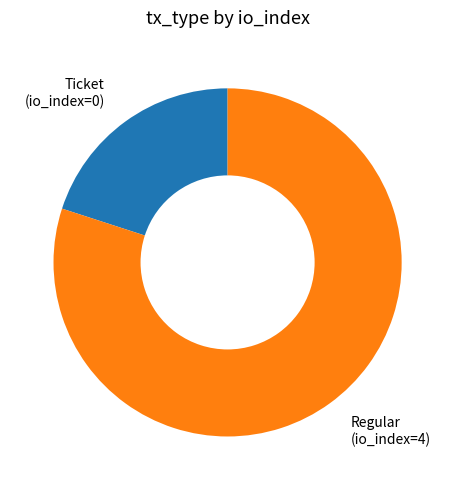

Rank the categories by value from lowest to highest.

Ticket (io_index=0), Regular (io_index=4)